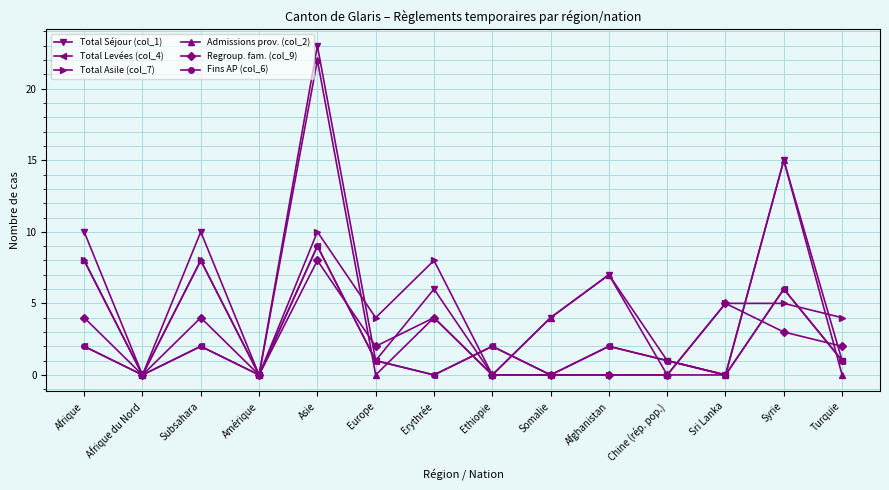

Is this an area chart (filled region under the line)?

No